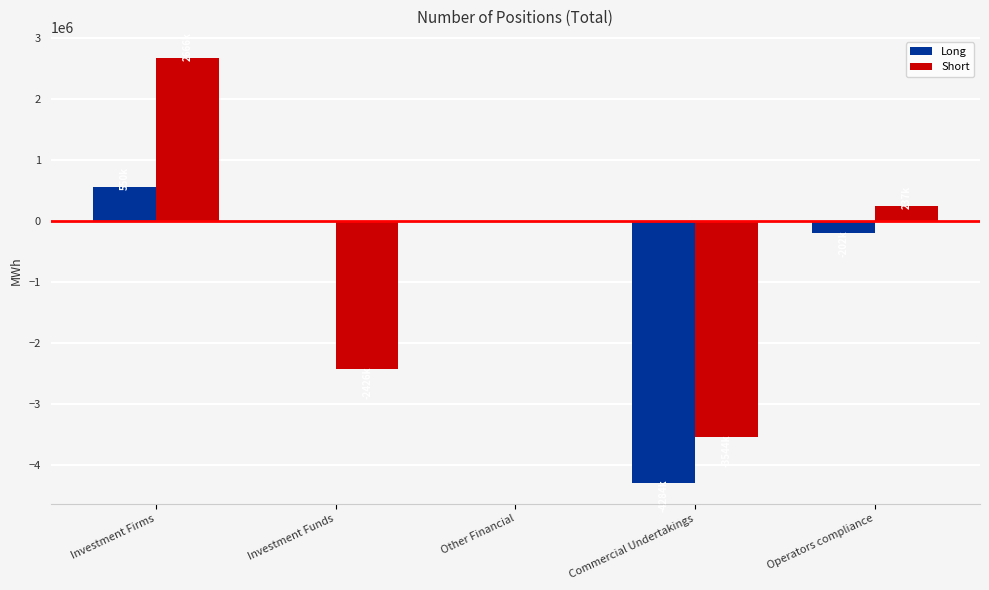

How many distinct data groups are displayed?

2